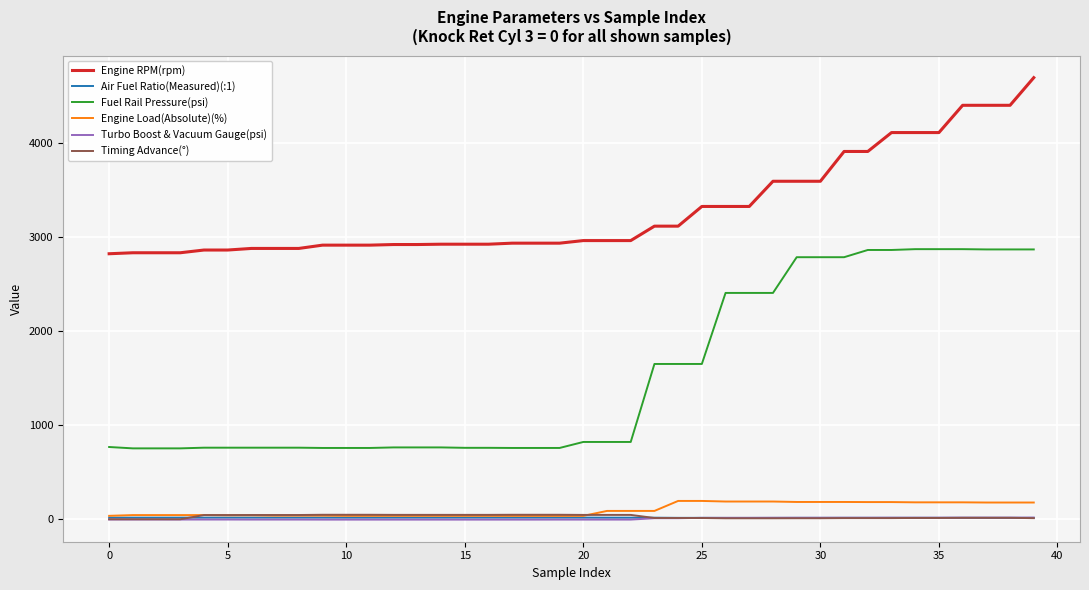

What is the maximum value for Fuel Rail Pressure(psi)?

2870.3